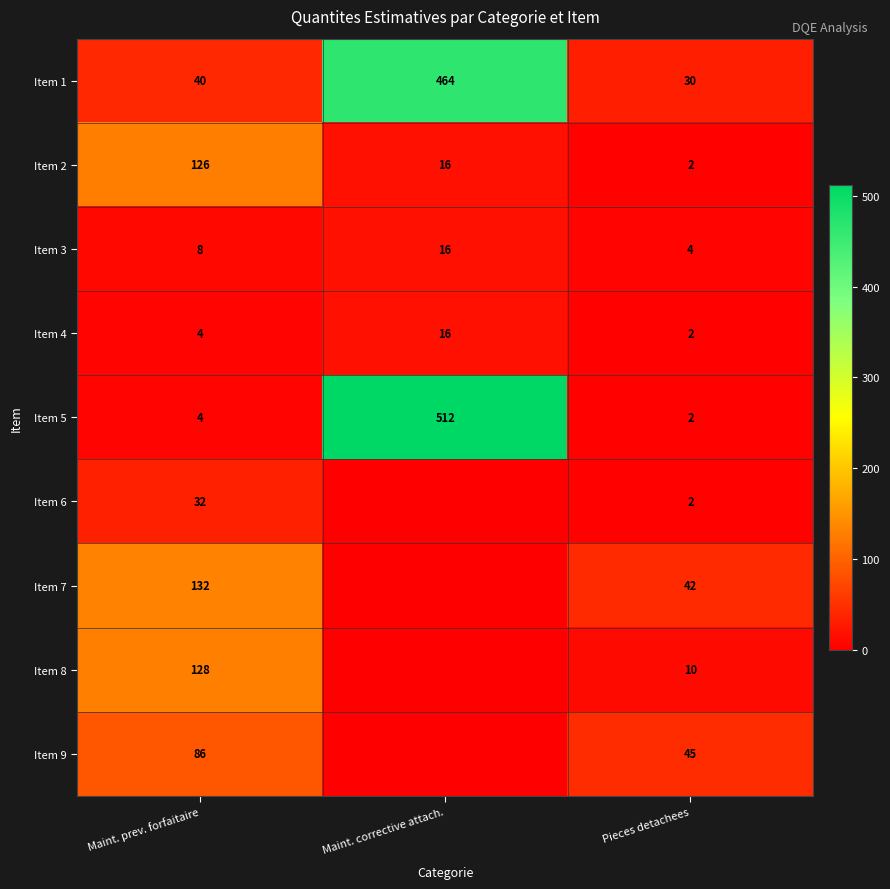

What is the average value of the Item 4 series?

7